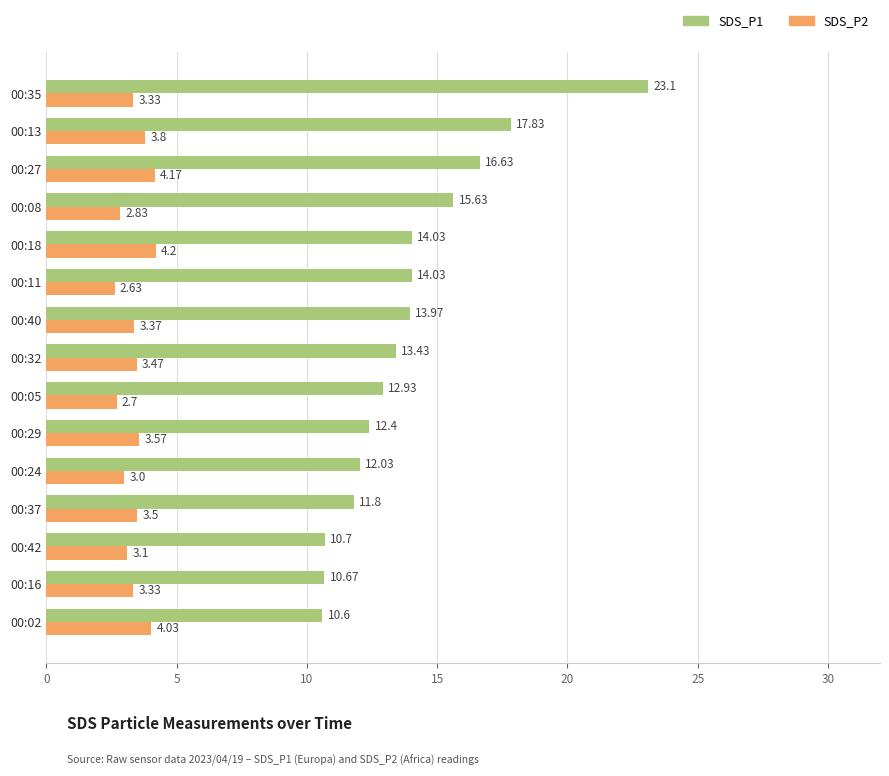

List the series in order of their peak value, highest first.

SDS_P1, SDS_P2